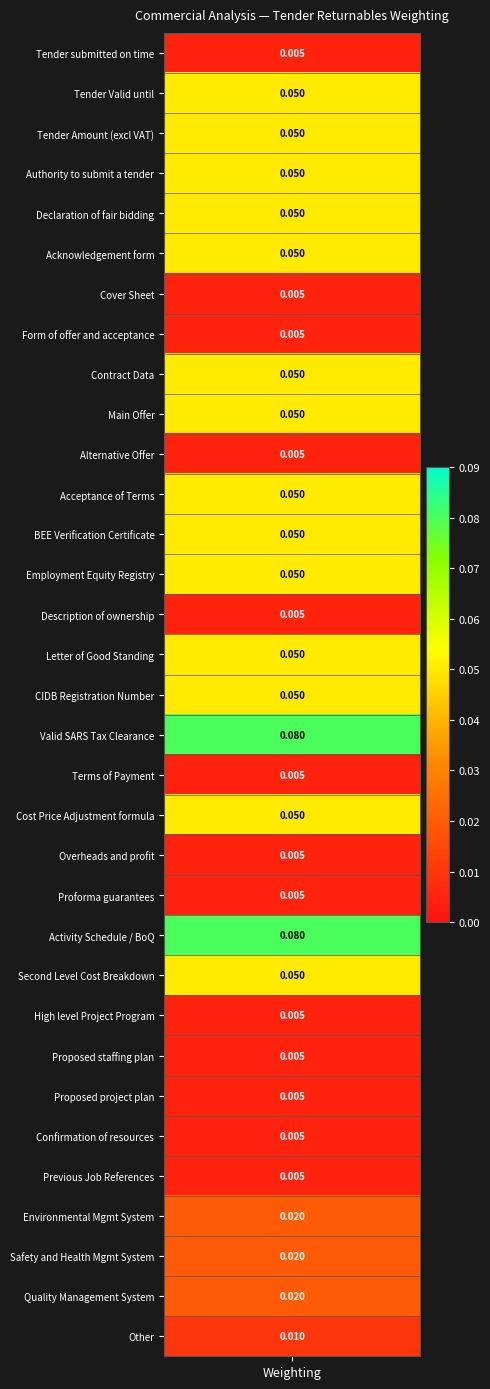

Reading left to right, what are all the values shown in this chart?

0.0	0.1	0.1	0.1	0.1	0.1	0.0	0.0	0.1	0.1	0.0	0.1	0.1	0.1	0.0	0.1	0.1	0.1	0.0	0.1	0.0	0.0	0.1	0.1	0.0	0.0	0.0	0.0	0.0	0.0	0.0	0.0	0.0